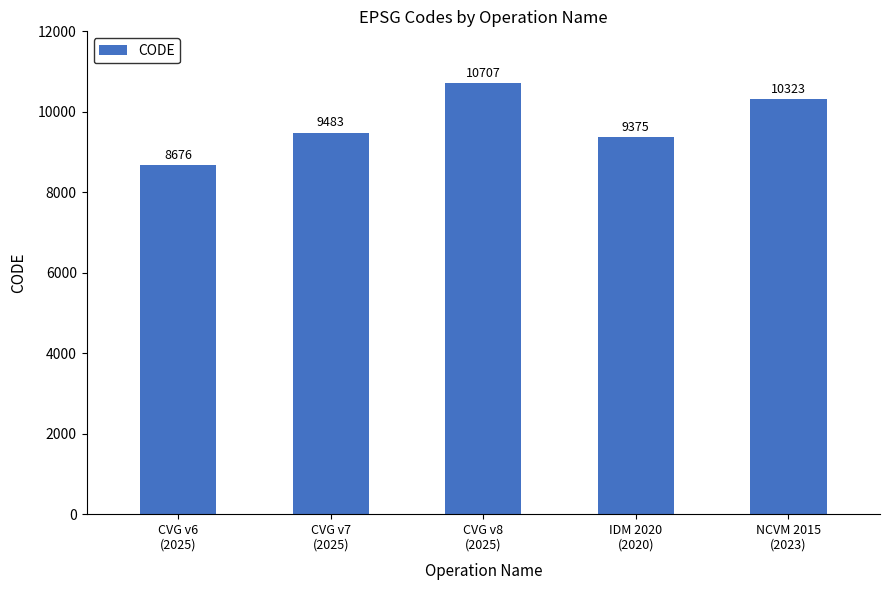

Read the value at CVG v6
(2025), to the nearest 50.

8700